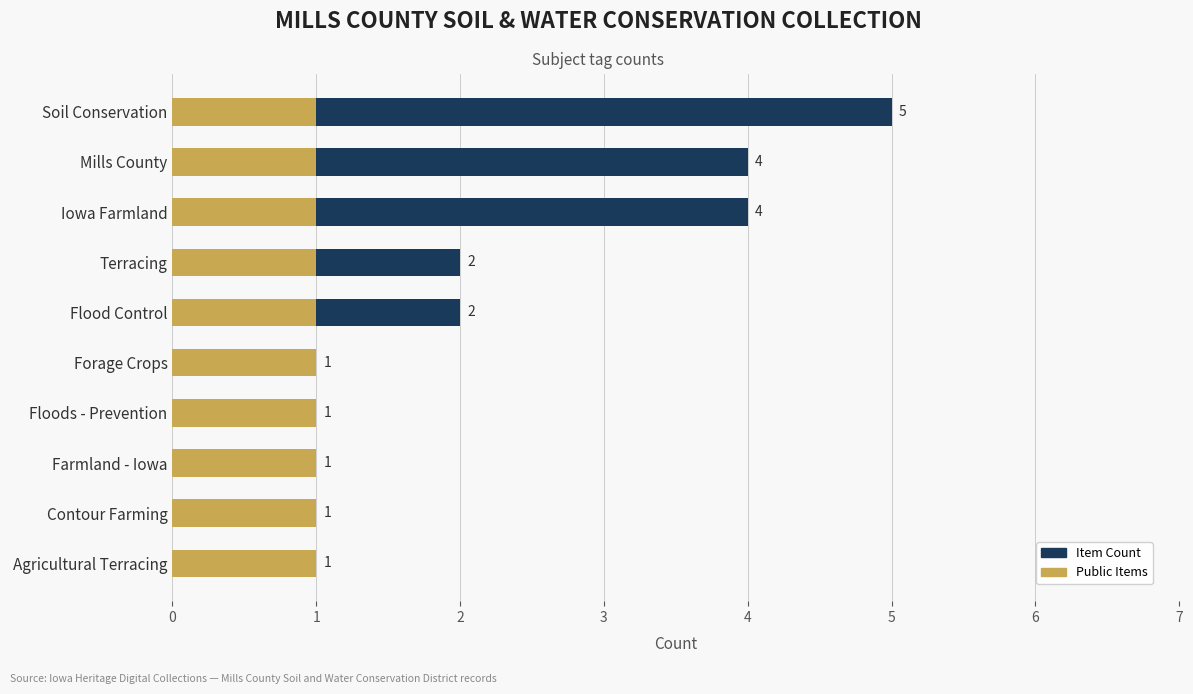

The Public Items series shows 0.7 at 2. True or false?

False